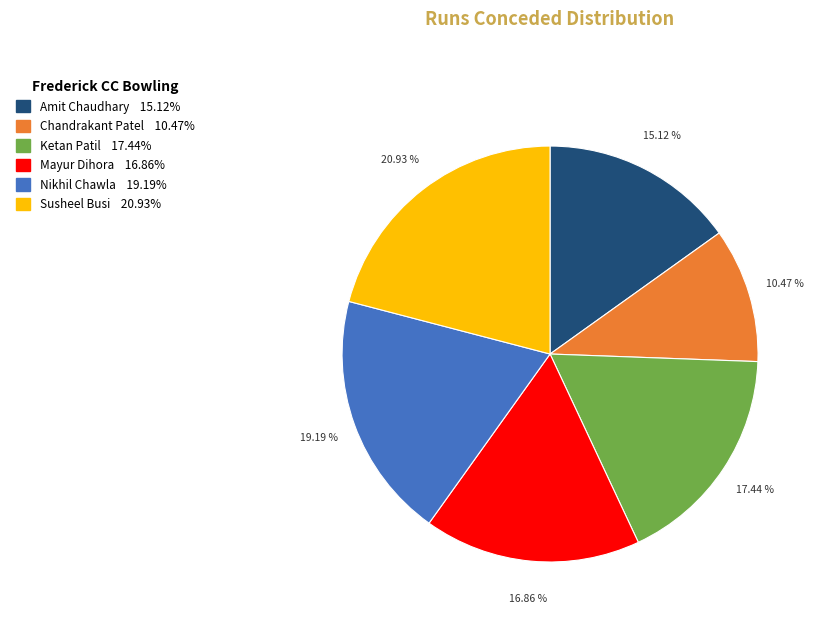

To the nearest percent, what is the average slice percentage?

17%